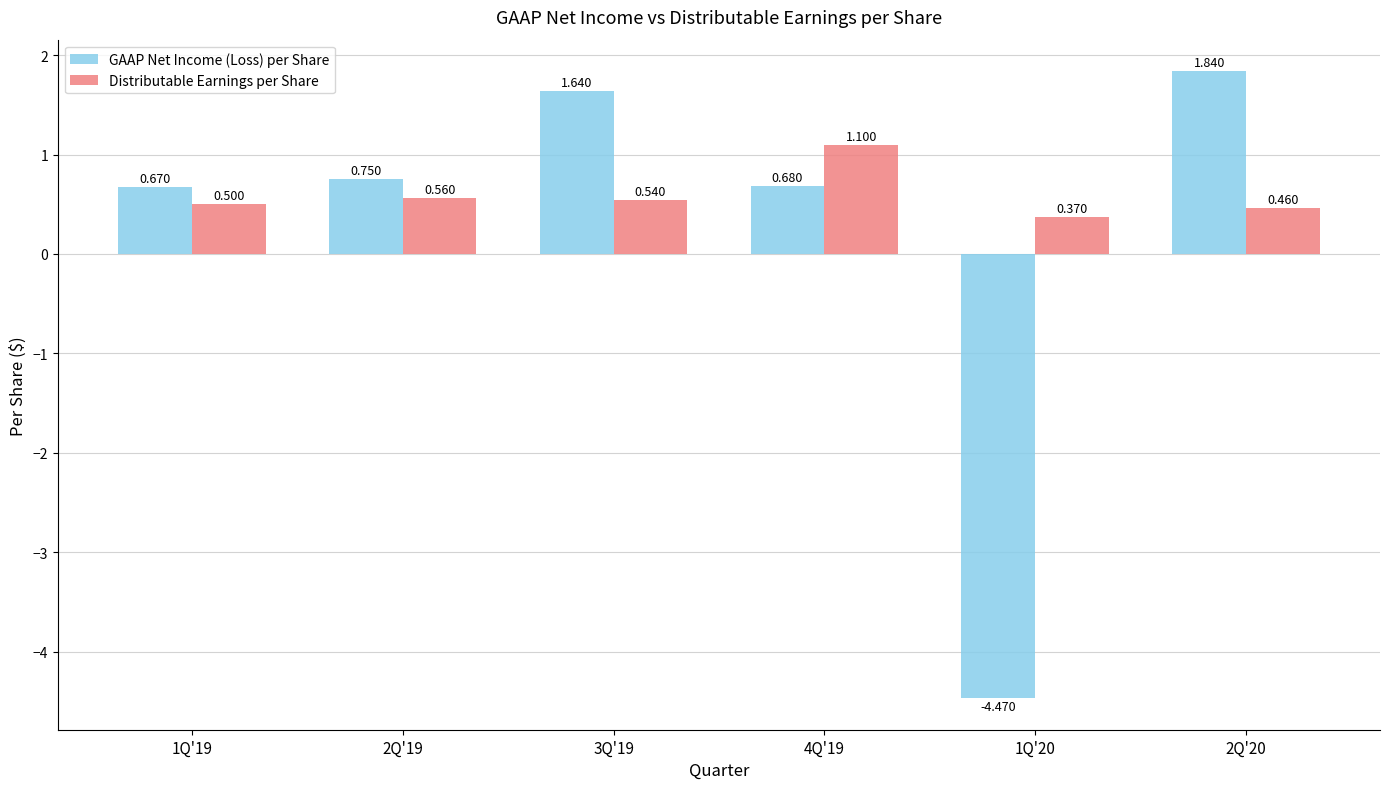

Is the value of GAAP Net Income (Loss) per Share at 1Q'20 greater than the value of Distributable Earnings per Share at 2Q'19?

No